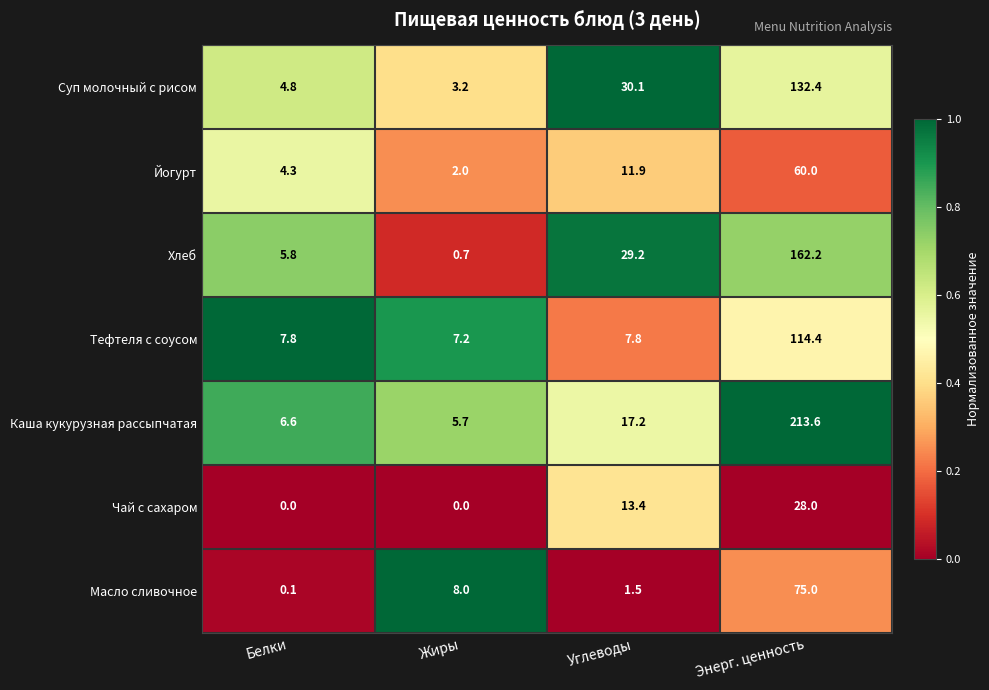

Is it true that Чай с сахаром equals -8.8 at Белки?

False